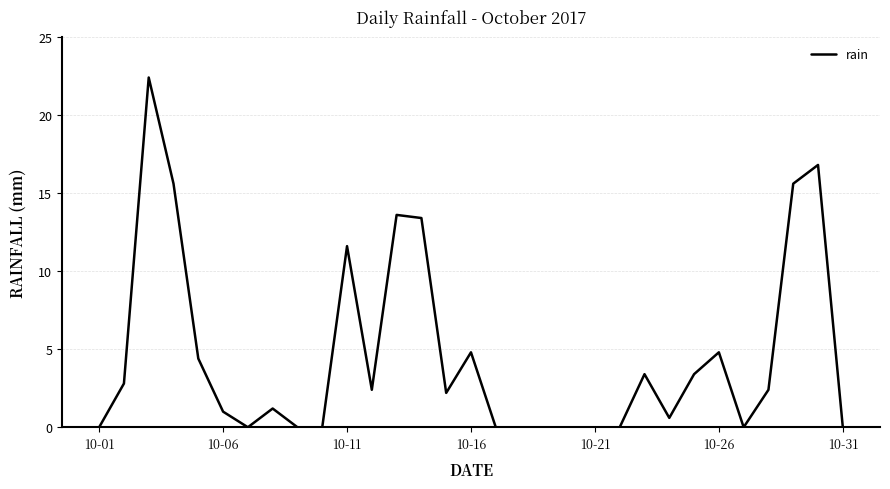

What is the difference between the maximum and minimum values?

22.4